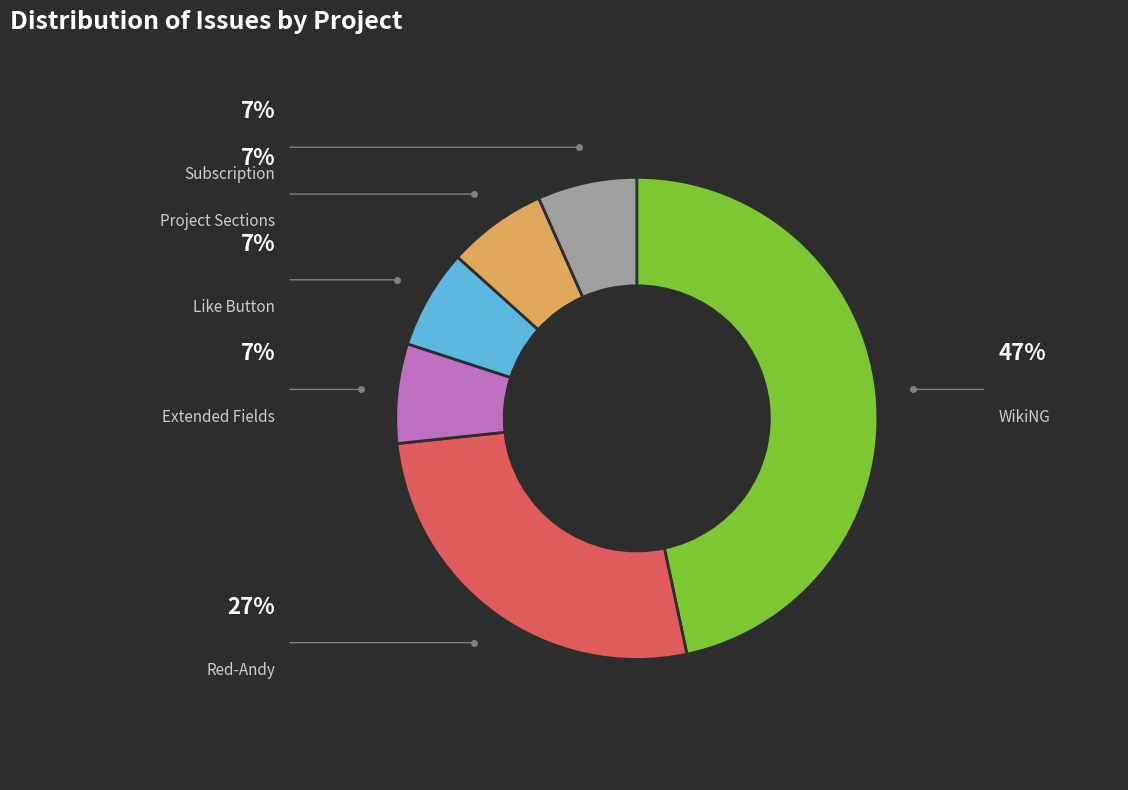

How many slices are in this pie chart?

6